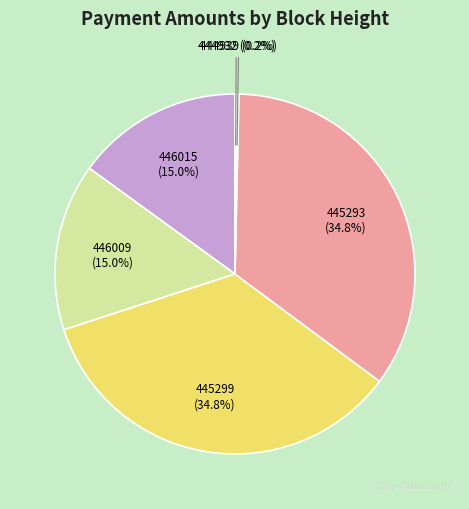

What percentage is NOT represented by 446015?

85.0%